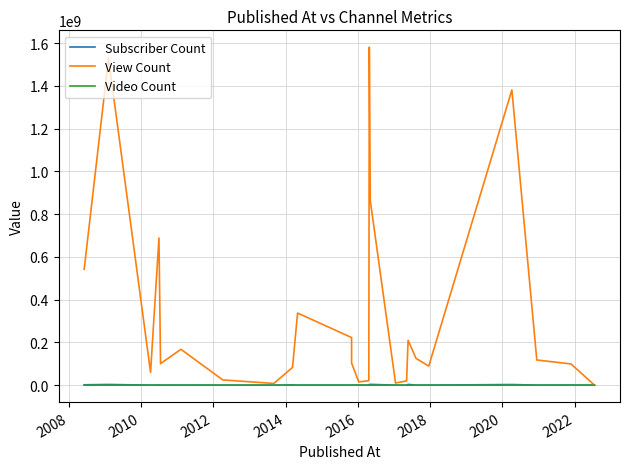

What are all the series names shown in the legend?

Subscriber Count, View Count, Video Count